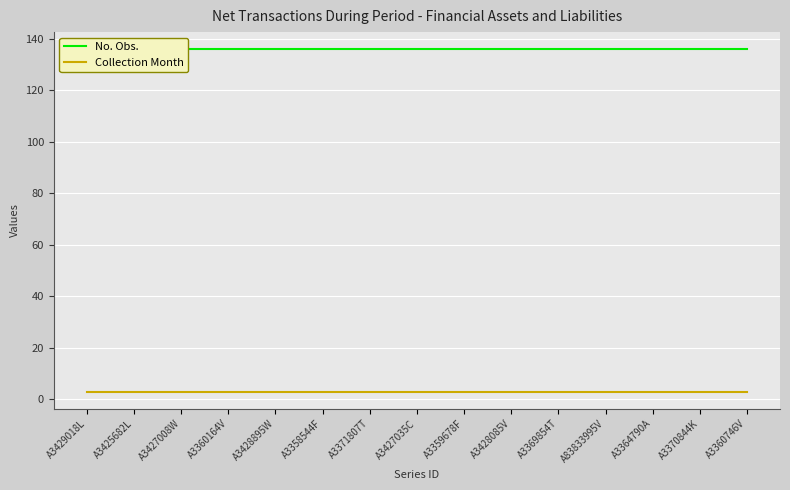

At how many categories does at least one series exceed 105?

15